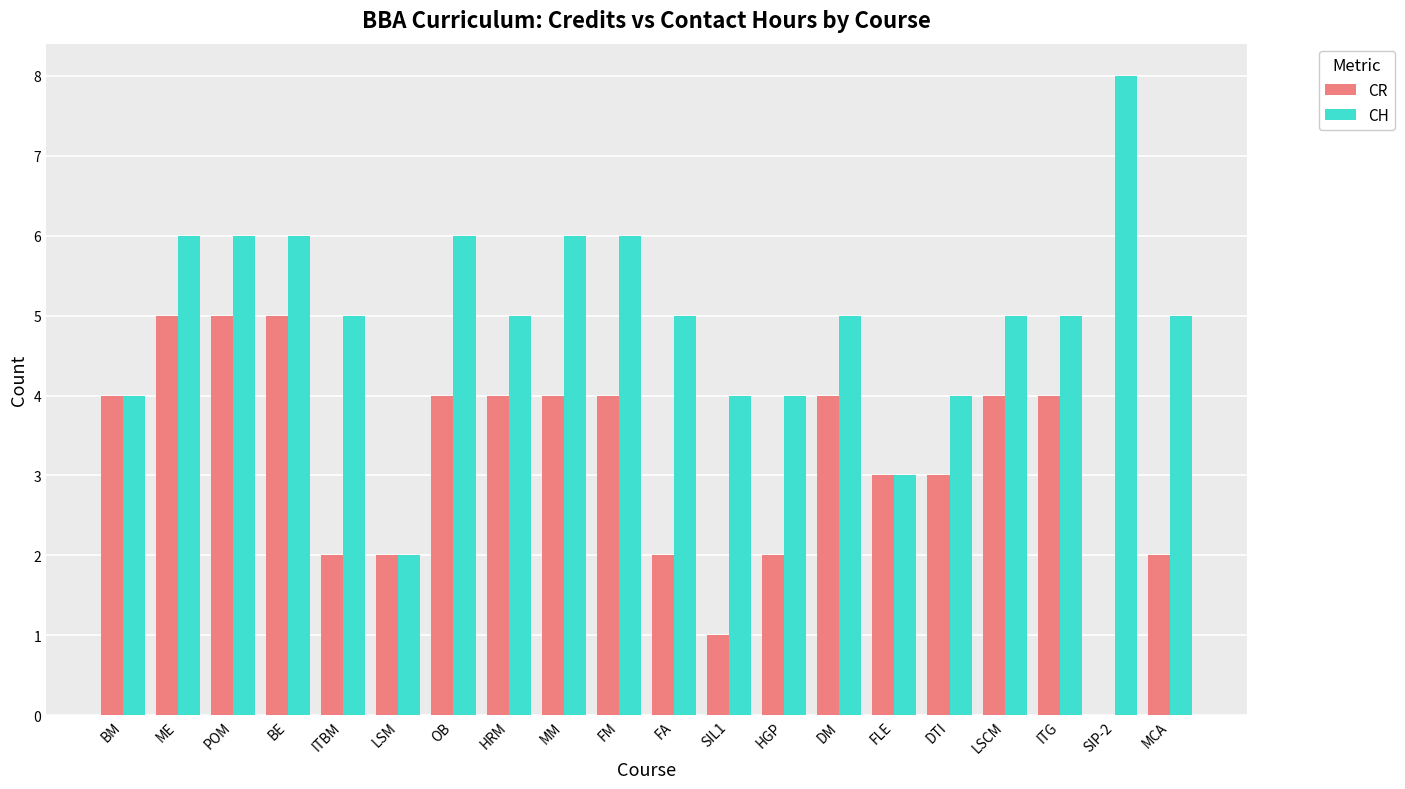

True or false: CR has a value of 2 at FM.

False